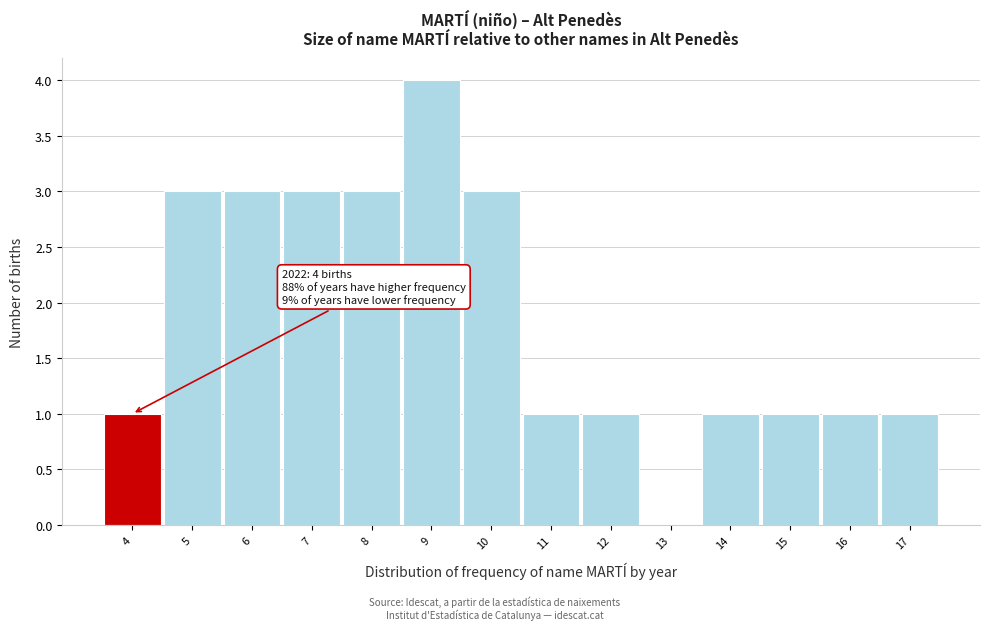

Over which range of the x-axis is the bar tallest?

8.5 to 9.5